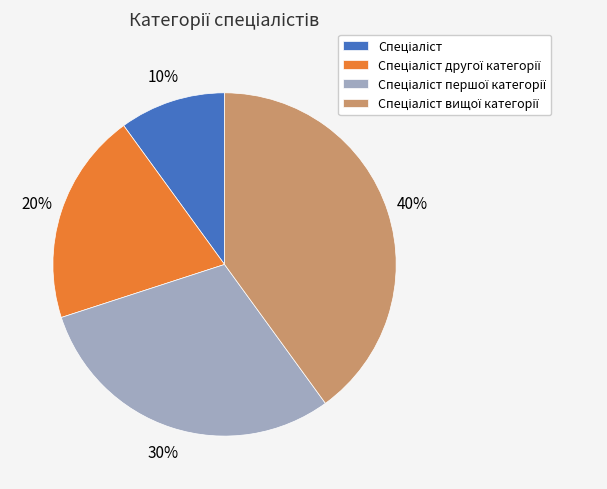

To the nearest percent, what is the average slice percentage?

25%